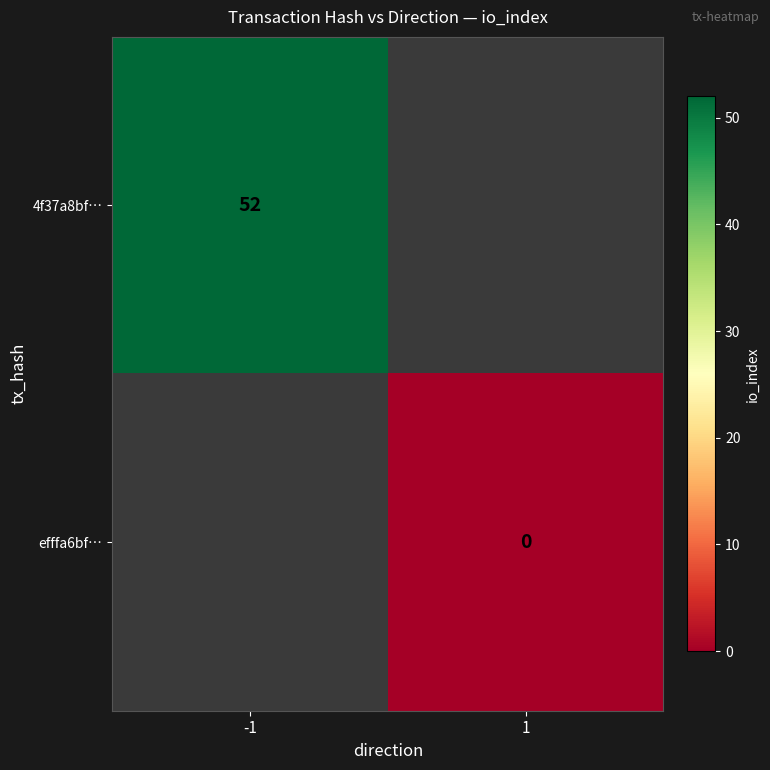

How many distinct data groups are displayed?

2